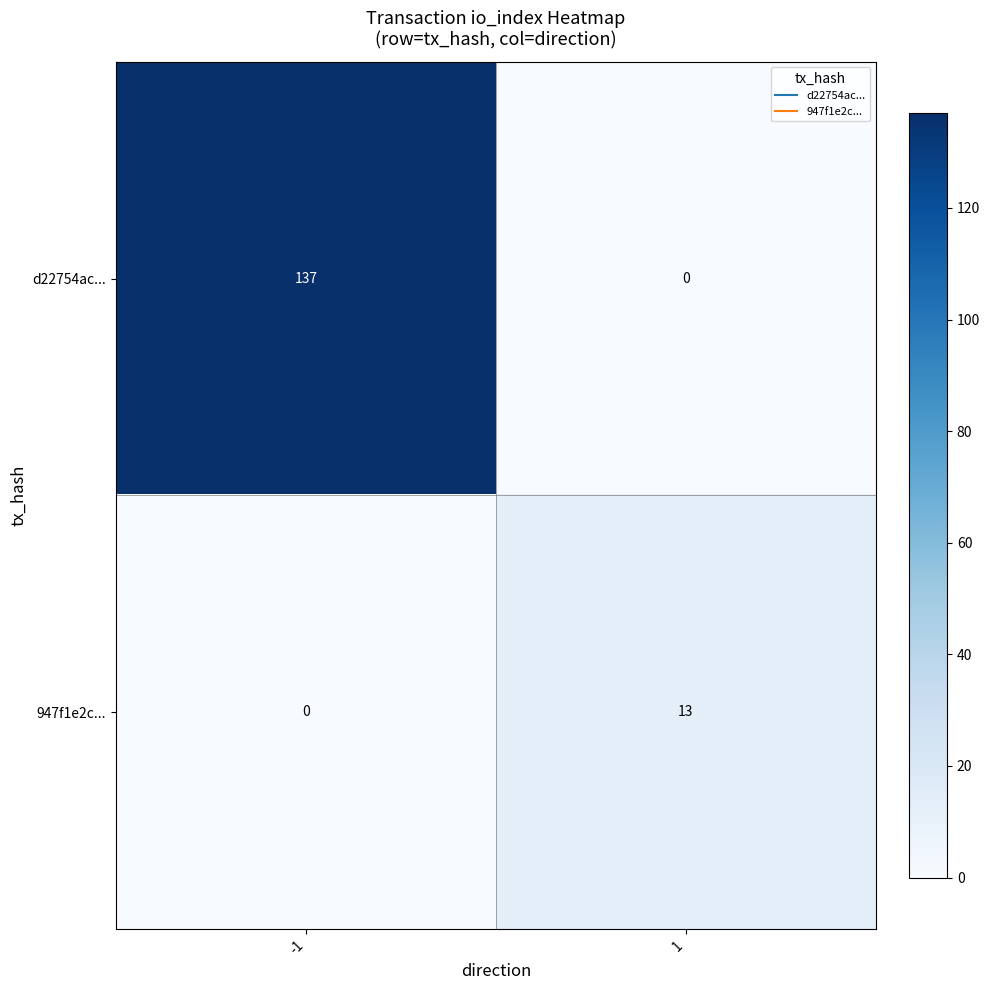

Reading right to left, transcribe all the data shown in this chart.

d22754ac...: 0	137
947f1e2c...: 13	0